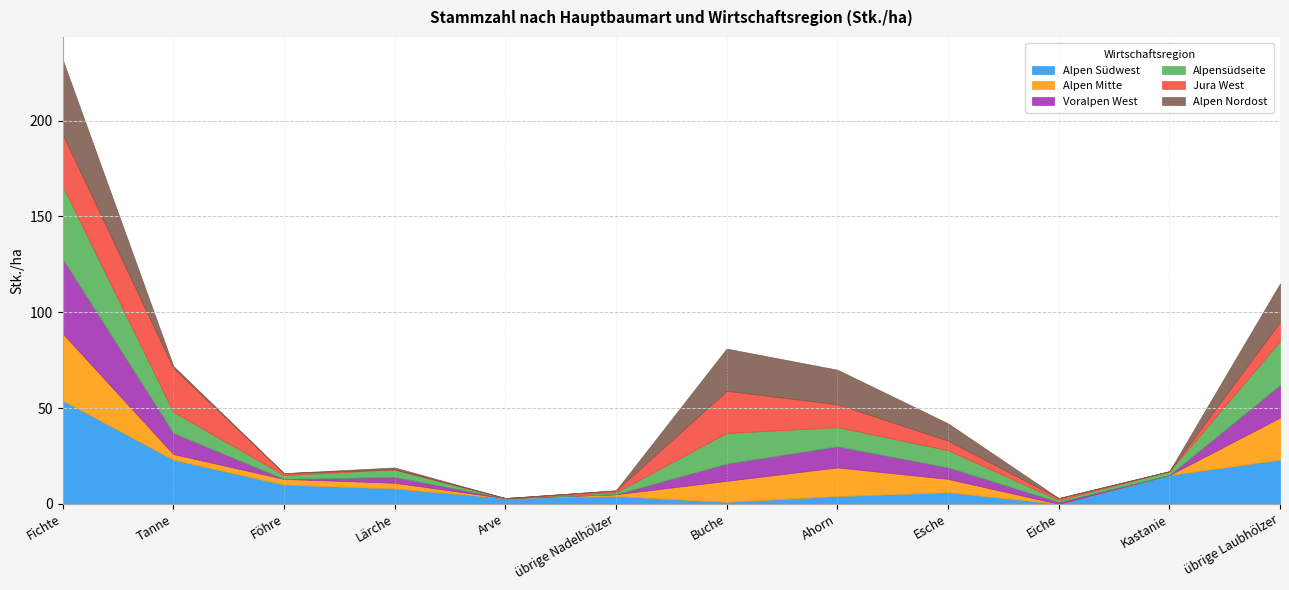

Where is the first local minimum for Alpen Mitte?

Arve